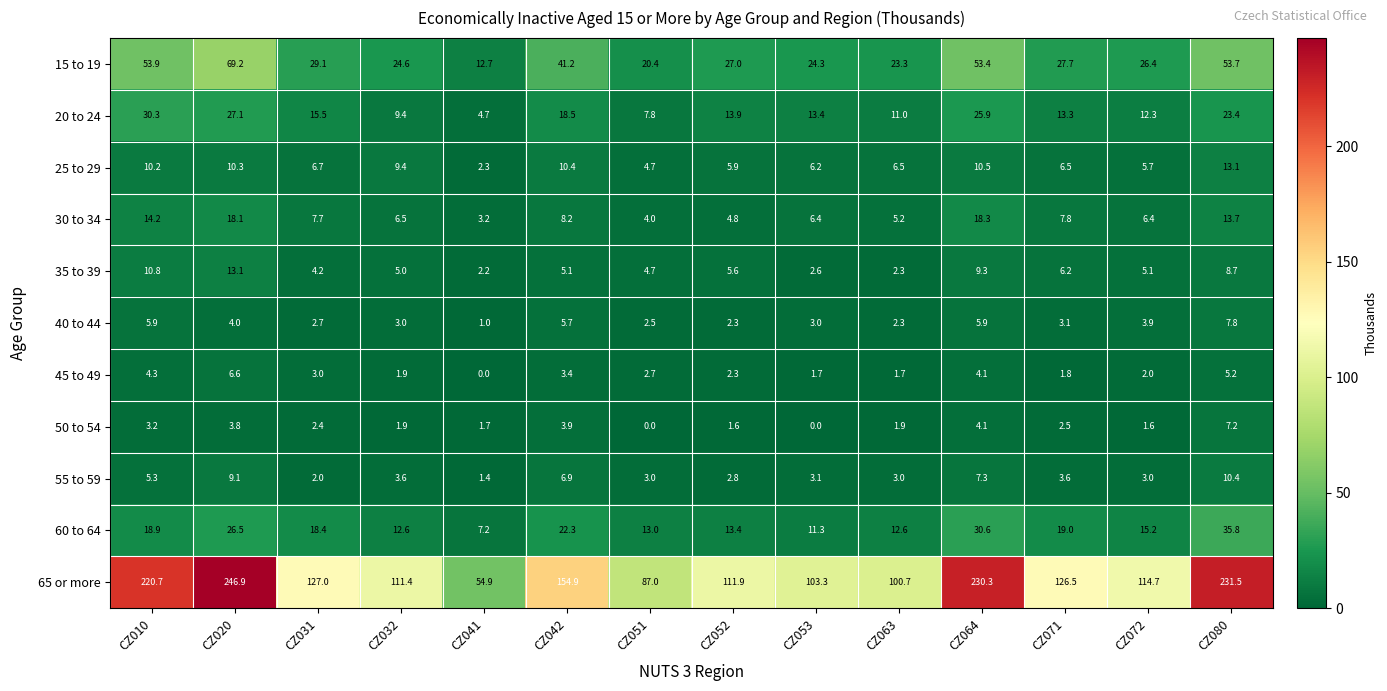

At CZ080, list the series in order from largest to smallest.

65 or more, 15 to 19, 60 to 64, 20 to 24, 30 to 34, 25 to 29, 55 to 59, 35 to 39, 40 to 44, 50 to 54, 45 to 49